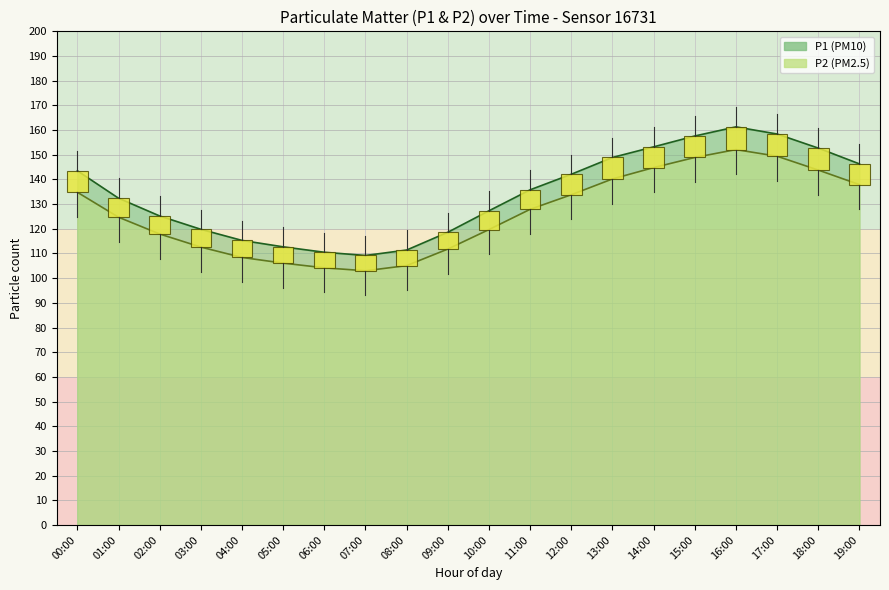

Read the P1 value at 13:00.

148.9